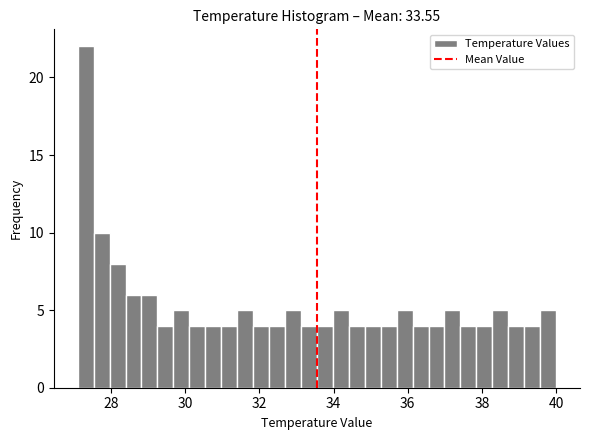

Around what value on the x-axis is the tallest bar? Give the approximate position of its centre, as read against the axis.

27.4